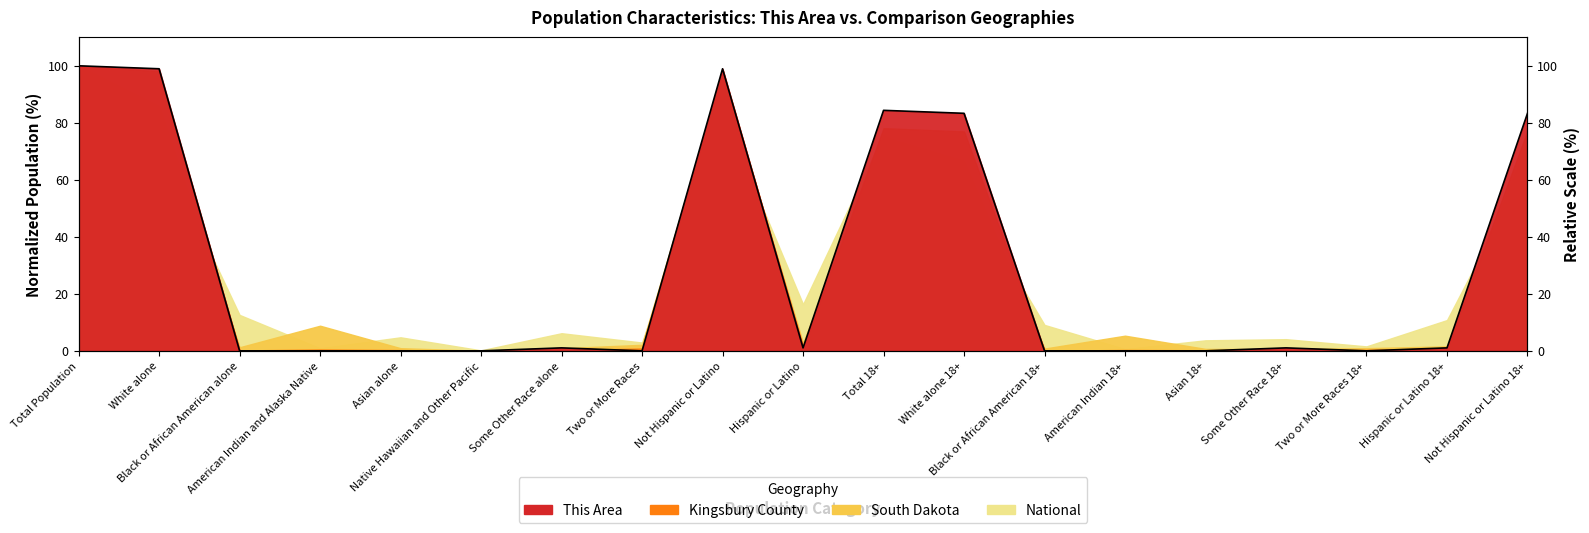

What is the value of the 18th point from the left?

1.0